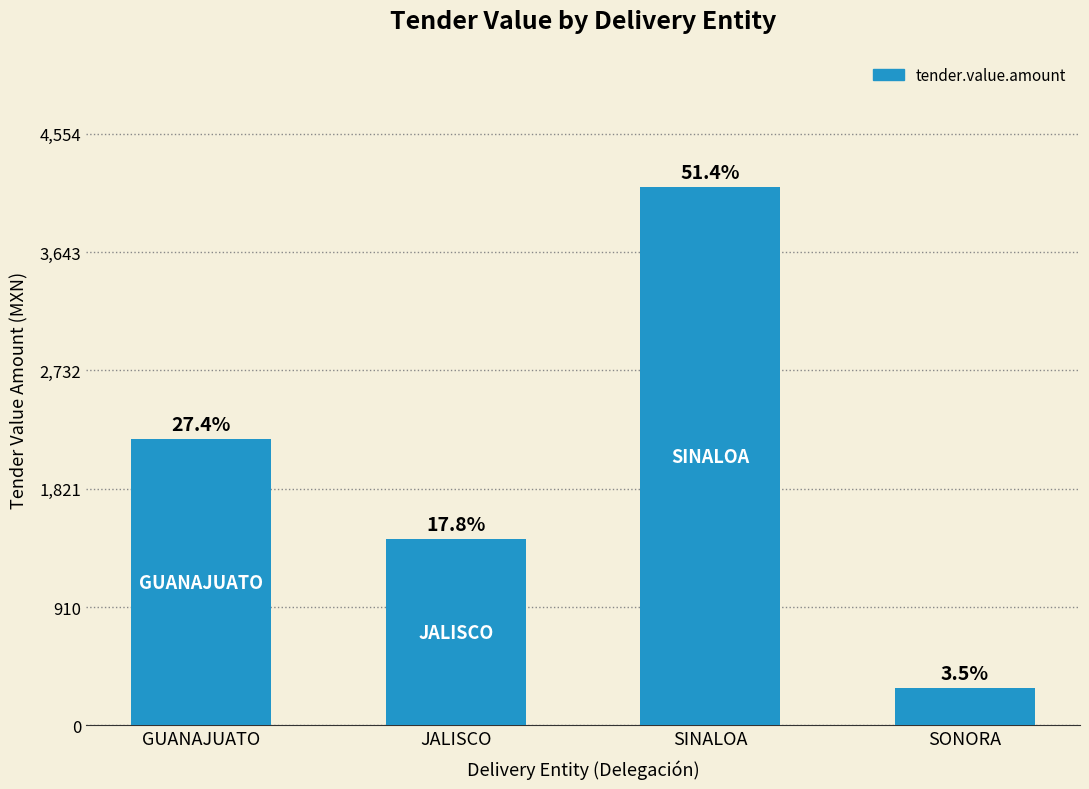

Does the chart contain any negative values?

No